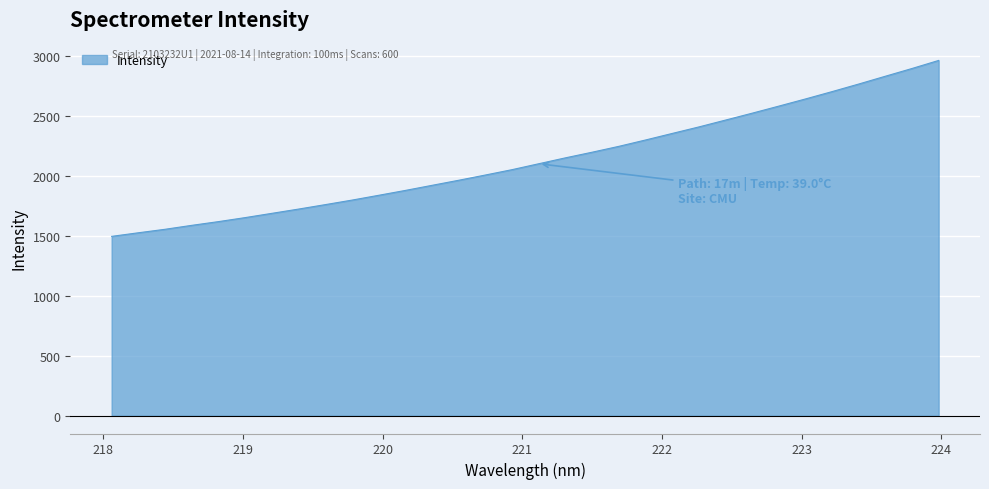

What is the minimum value shown in the chart?

1495.7